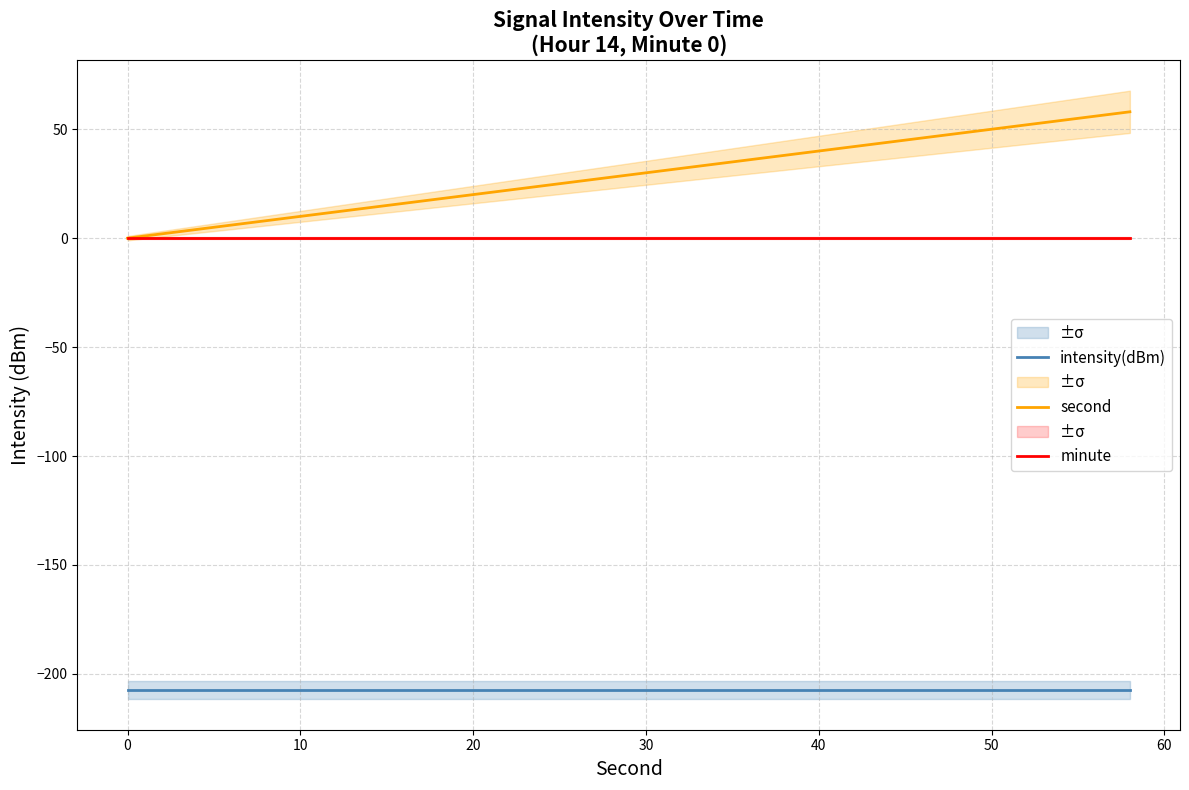

The second series shows 10.0 at 10. True or false?

True